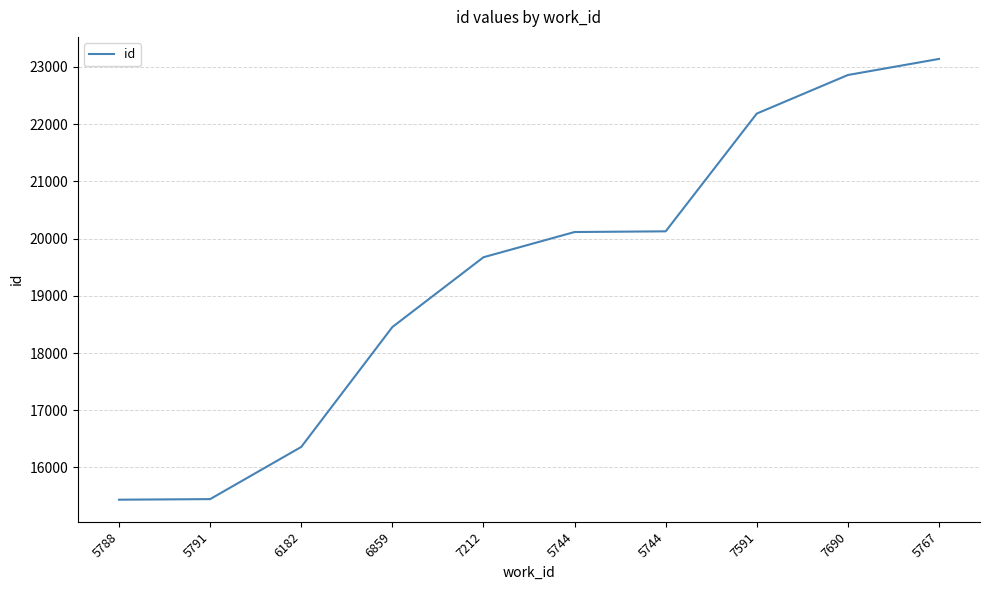

List the labels in order of value, largest first.

5767, 7690, 7591, 5744, 5744, 7212, 6859, 6182, 5791, 5788